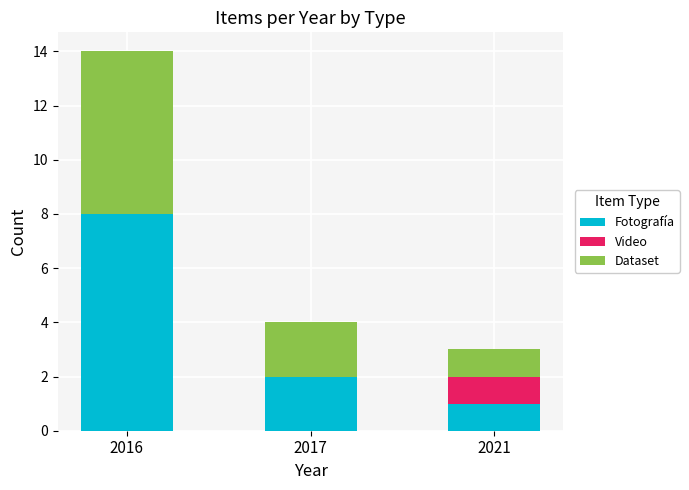

Which category has the highest value in the Fotografía series?

2016